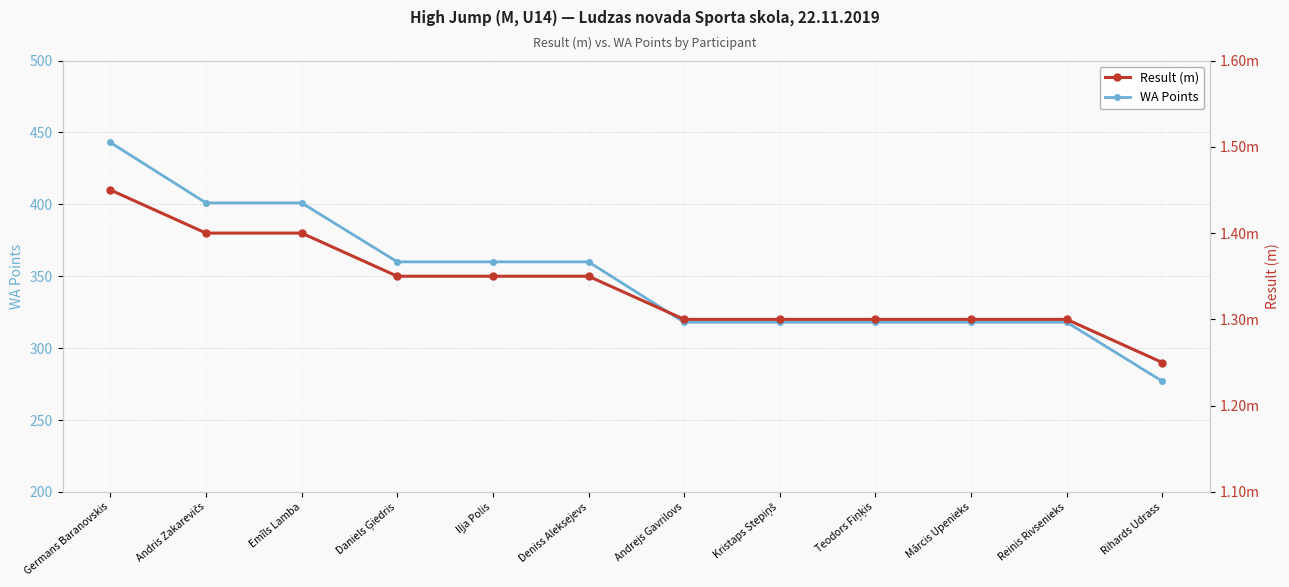

What is the value of the Result (m) point at the 5th from the left?

1.4